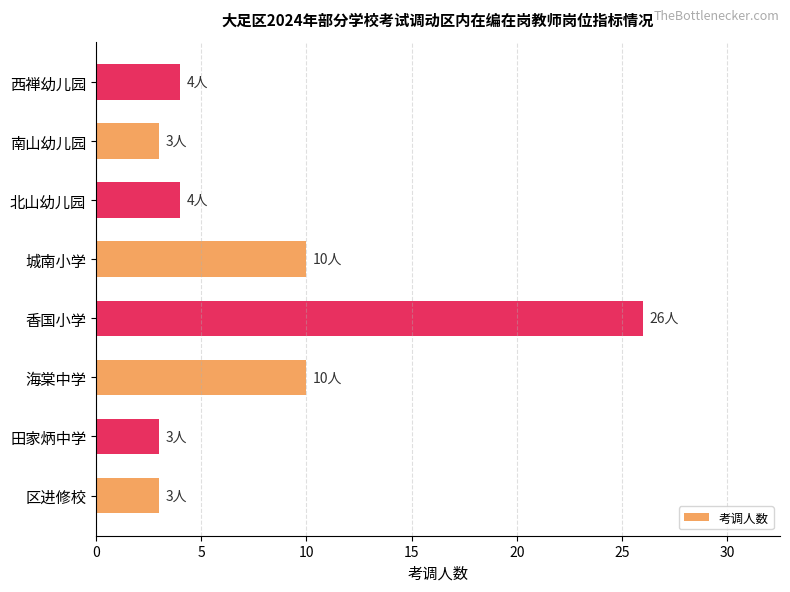

The value at 城南小学 is 5. True or false?

False